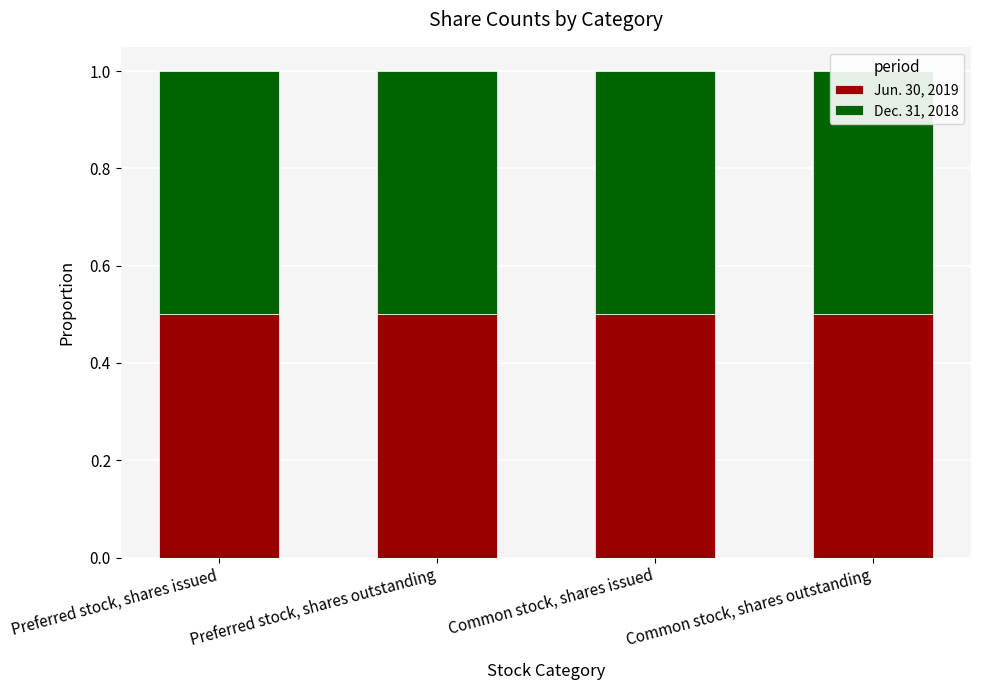

Which series has the widest spread of values?

Jun. 30, 2019